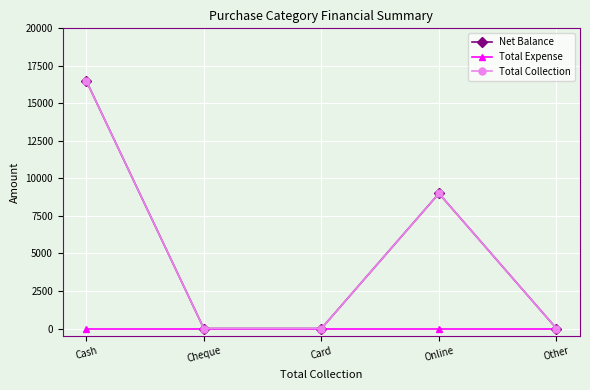

Is this an area chart (filled region under the line)?

No